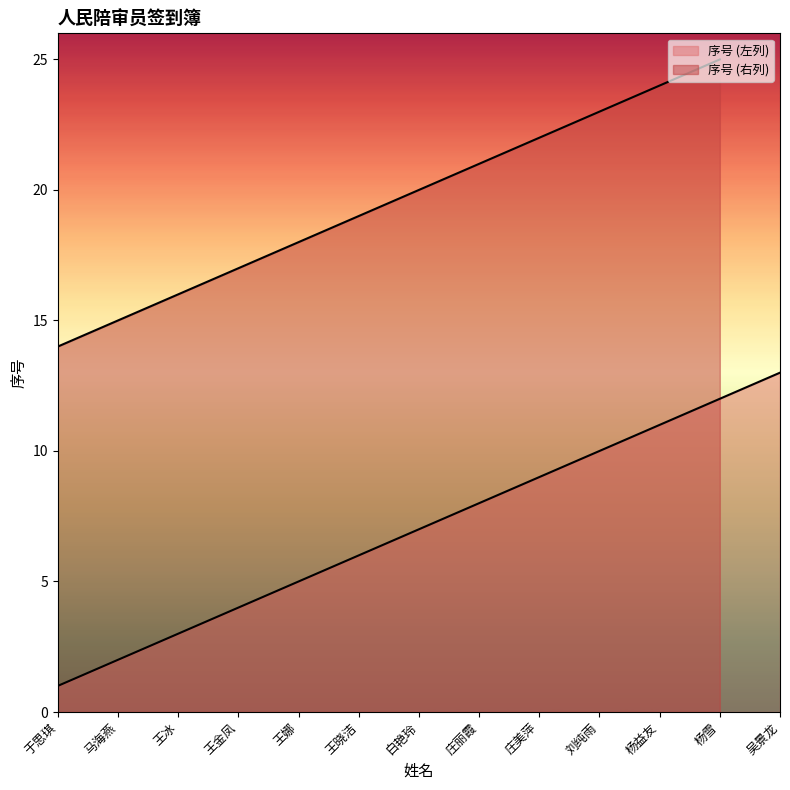

Reading left to right, what are all the values shown in this chart?

于思琪=1	马海燕=2	王冰=3	王金凤=4	王娜=5	王晓洁=6	白艳玲=7	庄丽霞=8	庄美萍=9	刘纯雨=10	杨益友=11	杨雪=12	吴景龙=13